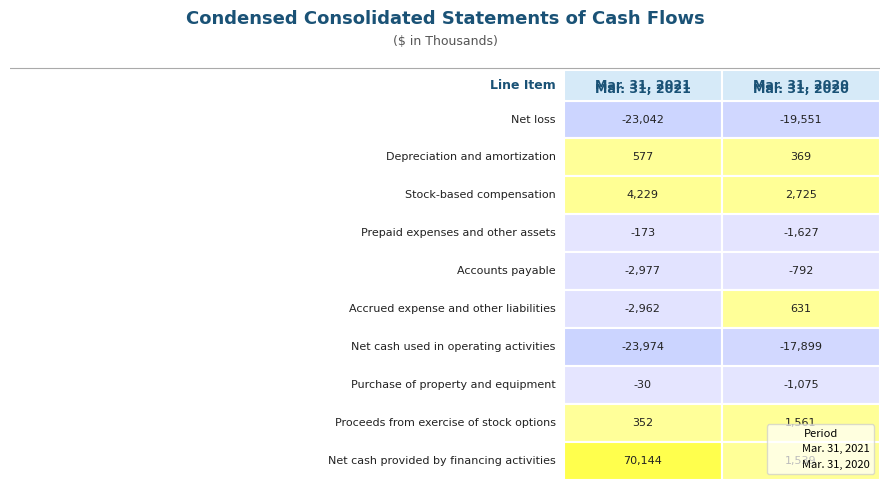

How many distinct data groups are displayed?

2